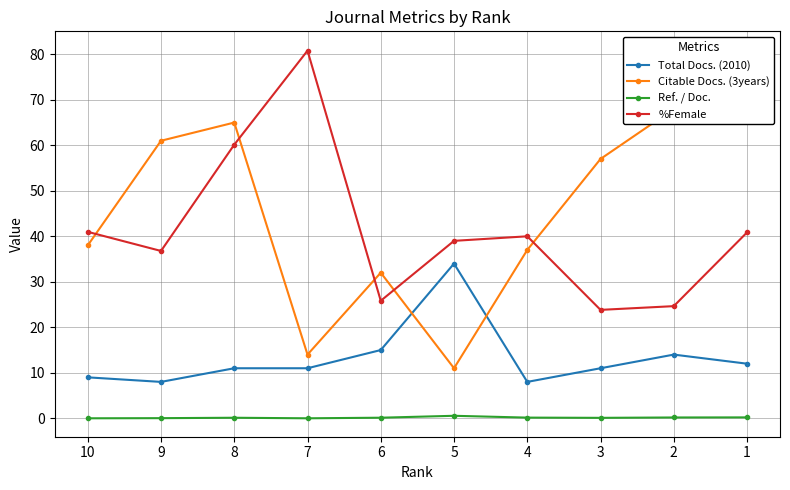

In Citable Docs. (3years), how many points are higher than both neighbors (excluding endpoints)?

2